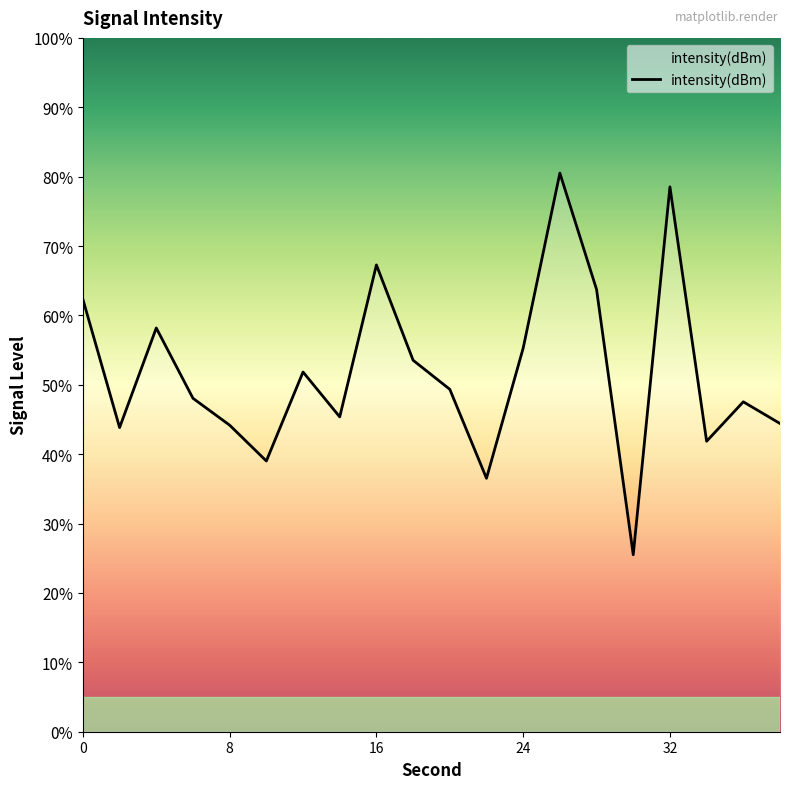

What is the difference between the maximum and minimum values?

55.0